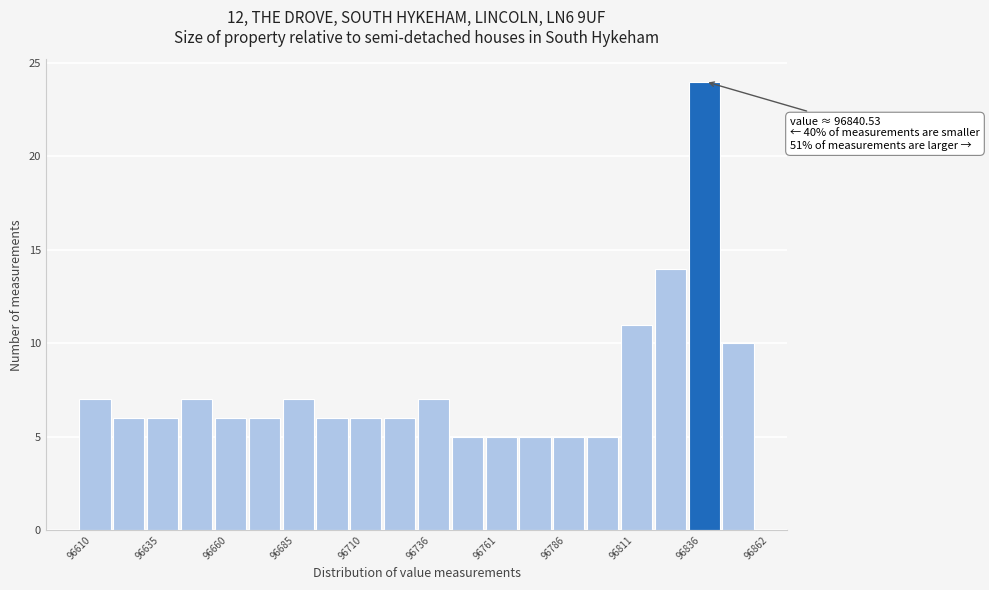

Read against the x-axis, roughly where is the centre of the tallest bar?

96845